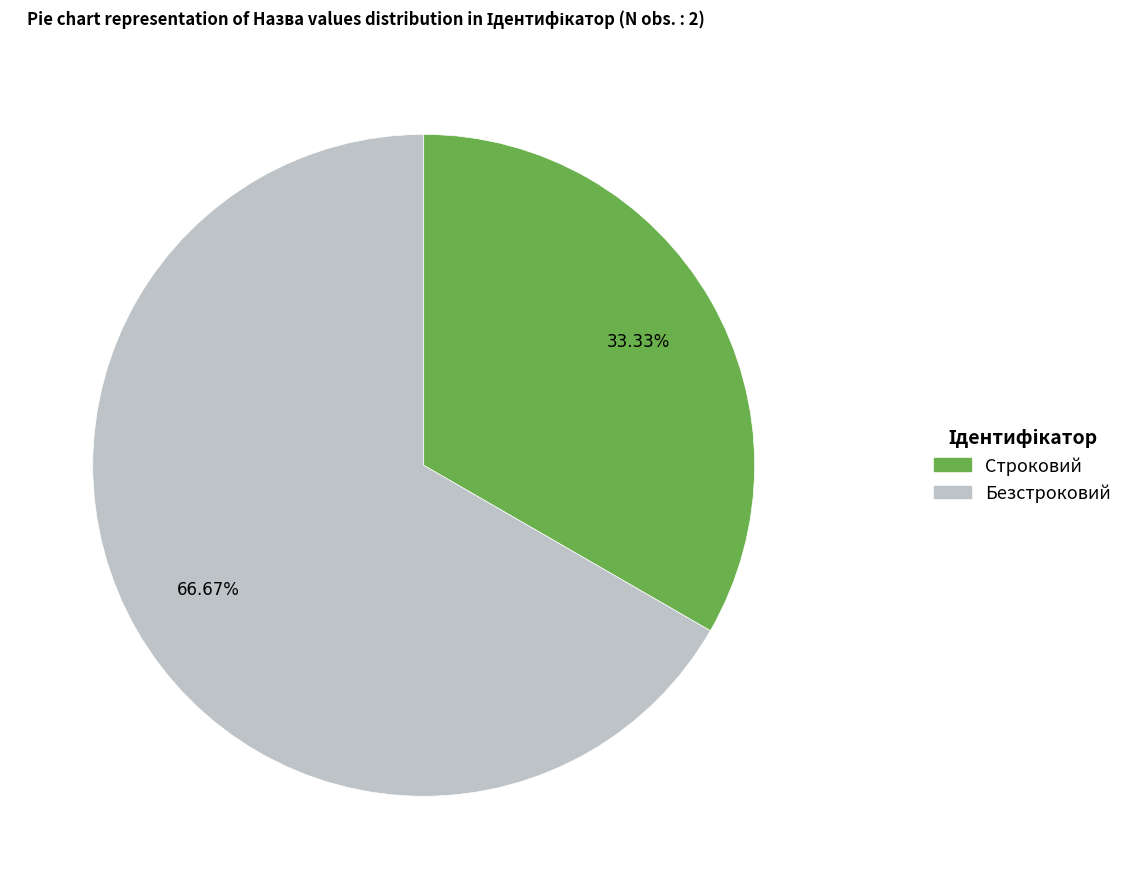

True or false: Строковий accounts for 33% of the total.

True